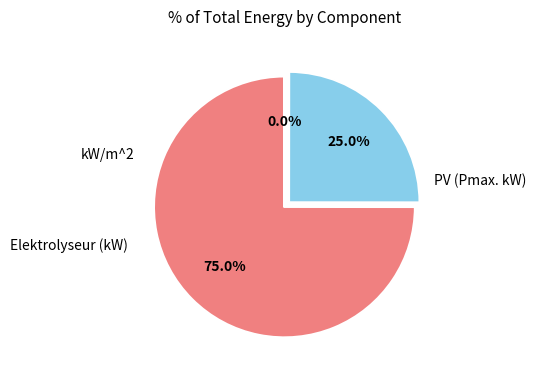

Does any single category account for the majority?

Yes